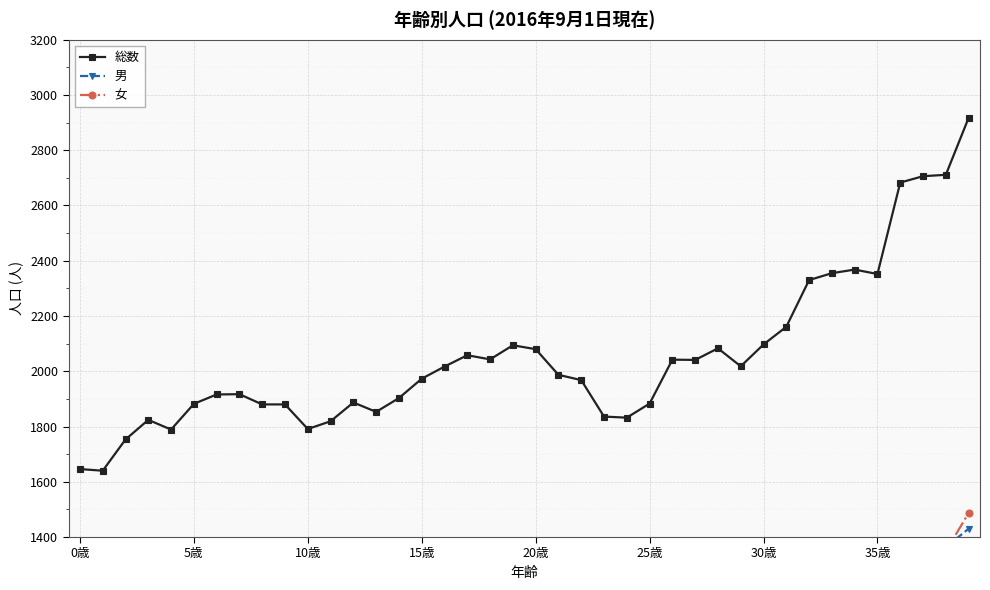

What is the value of the 総数 point at the 5th from the left?

1789